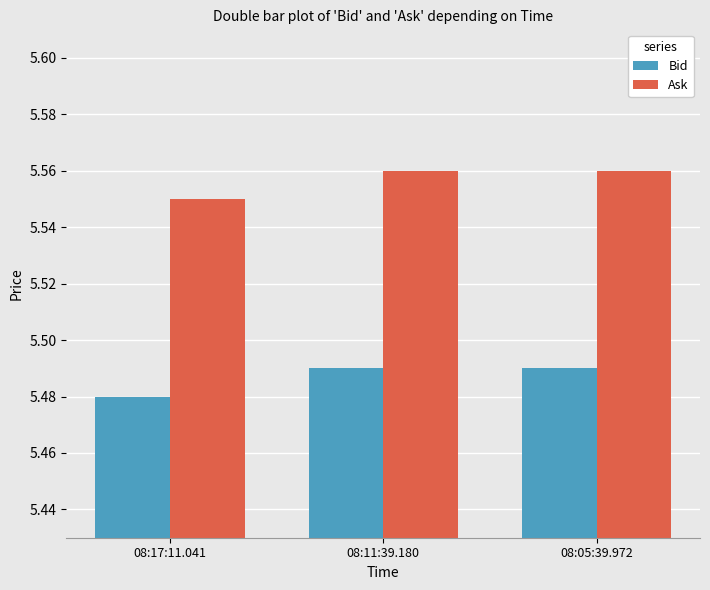

The Ask series shows 9.1 at 08:17:11.041. True or false?

False